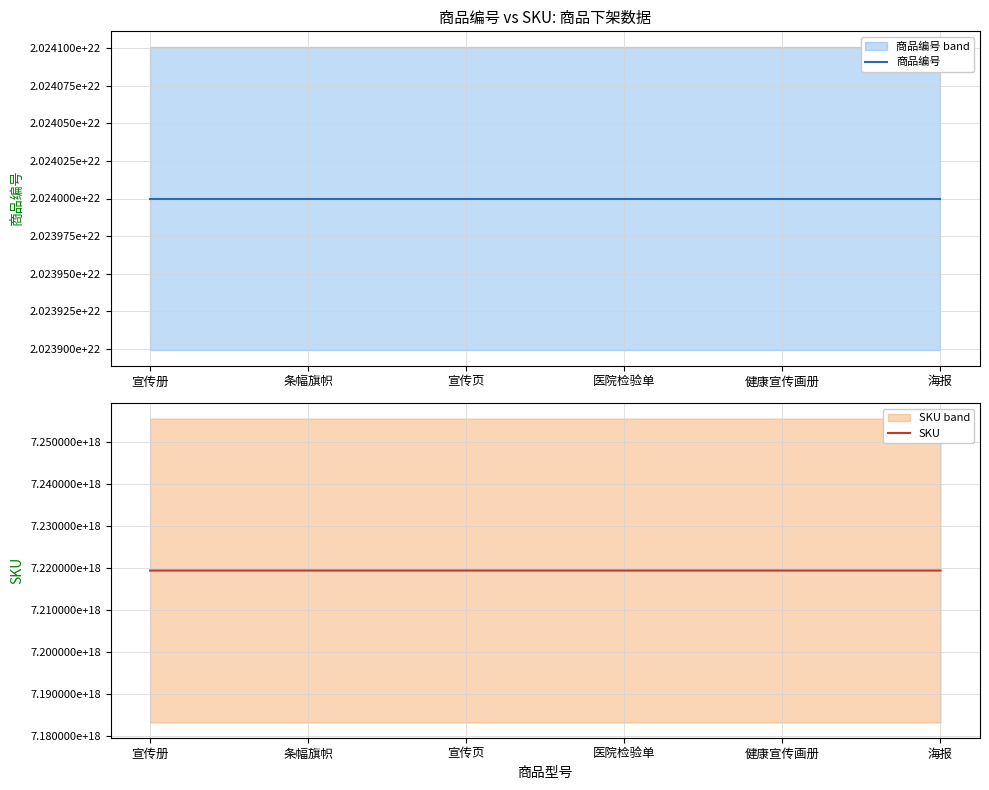

What is the highest value of the 商品编号 series?

20240000000000000000000